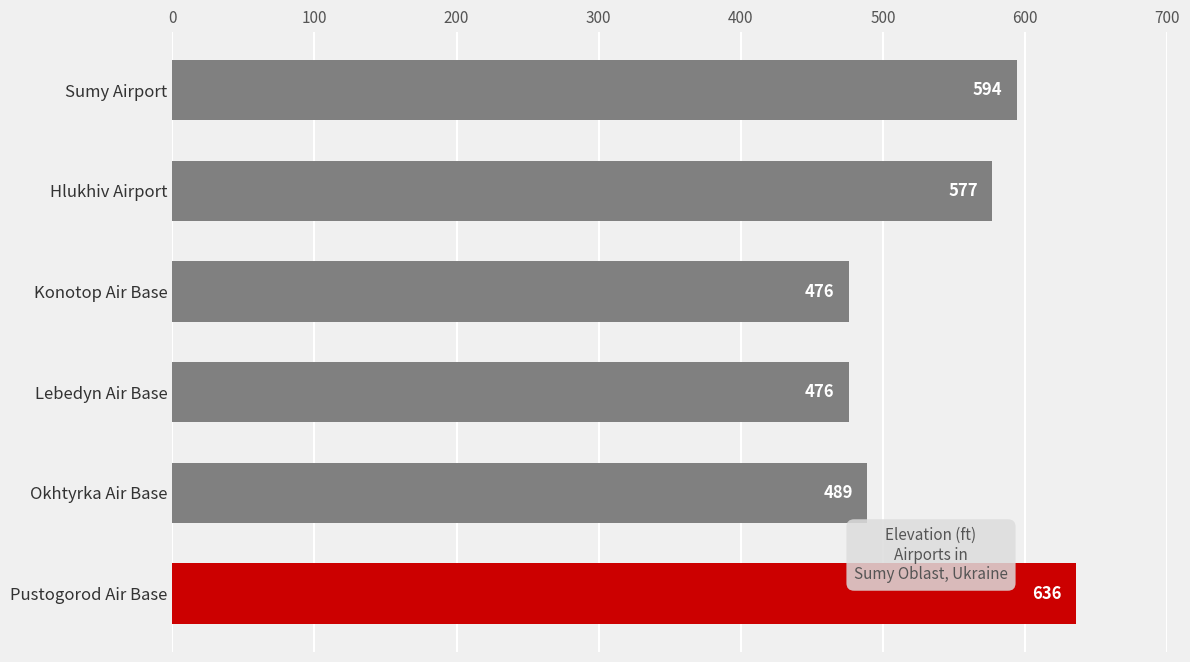

What is the difference between the values at Hlukhiv Airport and Okhtyrka Air Base?

88